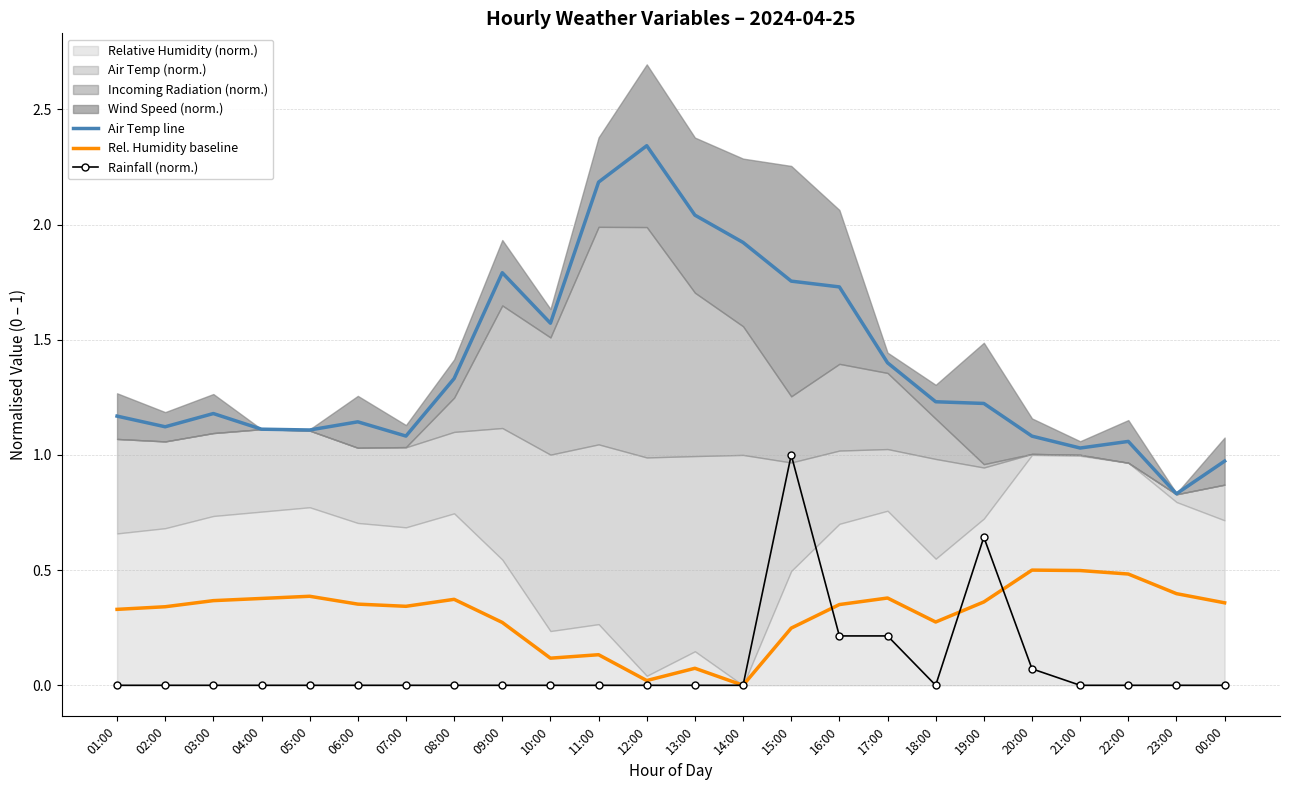

The value of Air Temp line at 09:00 is 0.7. True or false?

False